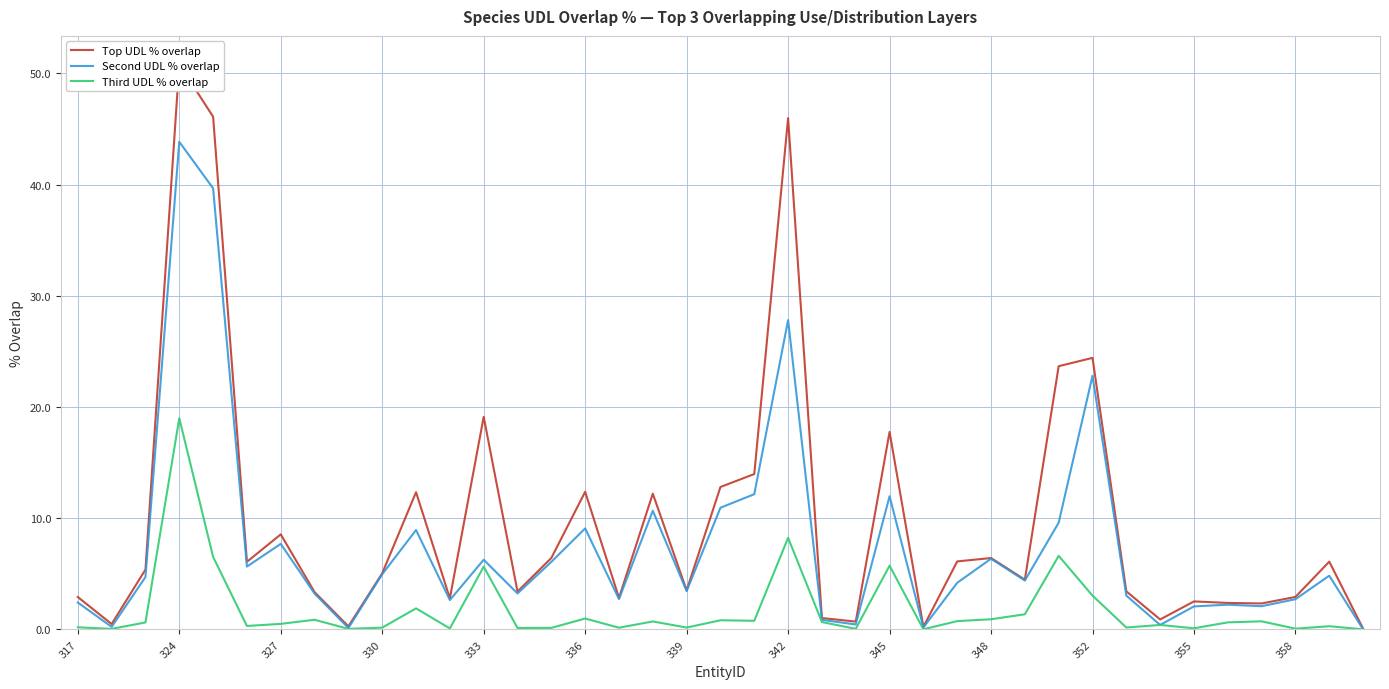

Rank the series by their average value, from lowest to highest.

Third UDL % overlap, Second UDL % overlap, Top UDL % overlap